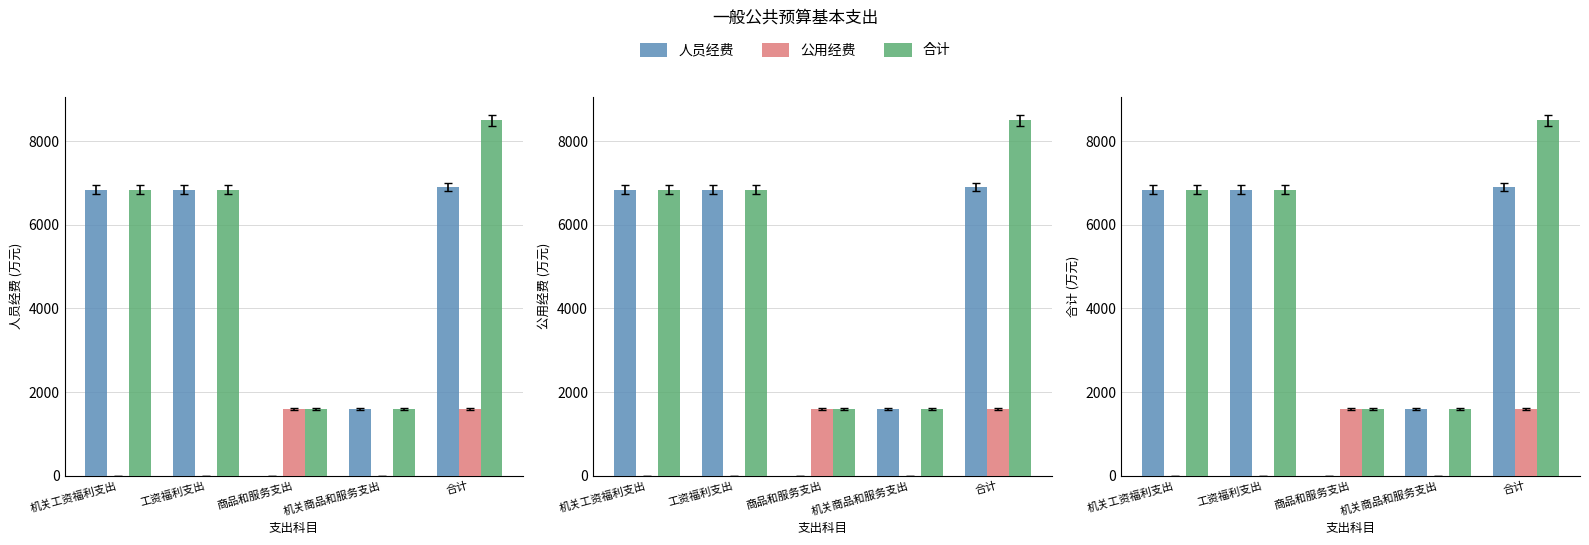

What is the label of the 3rd bar from the right?

商品和服务支出